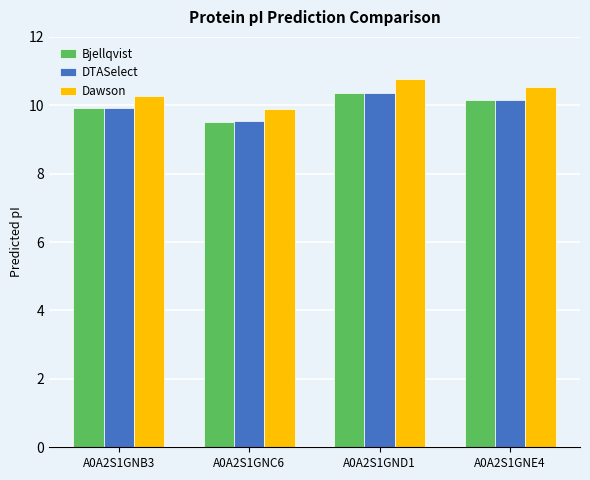

What position from the right is A0A2S1GND1?

2